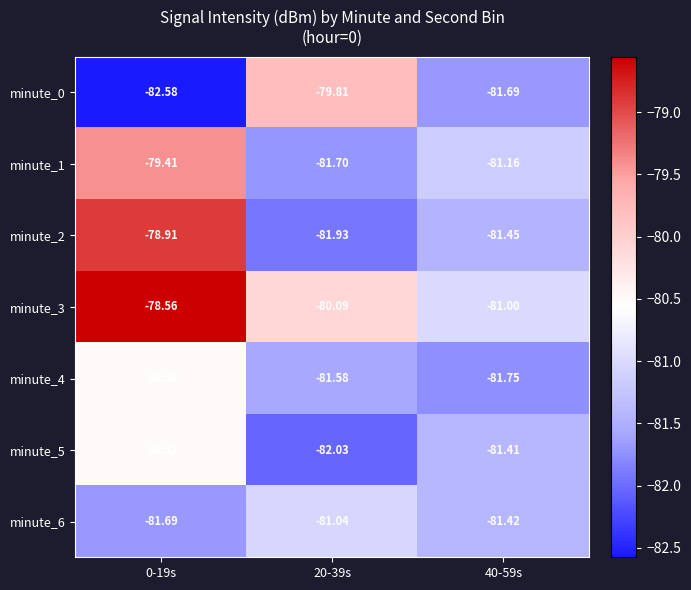

Is the value of minute_2 at 20-39s greater than the value of minute_4 at 20-39s?

No